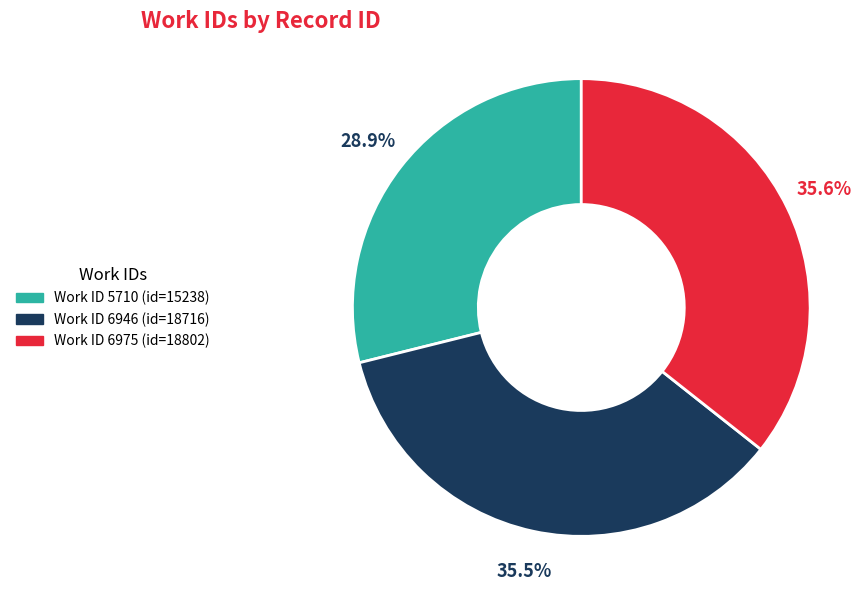

Is there any slice that represents more than half of the pie?

No